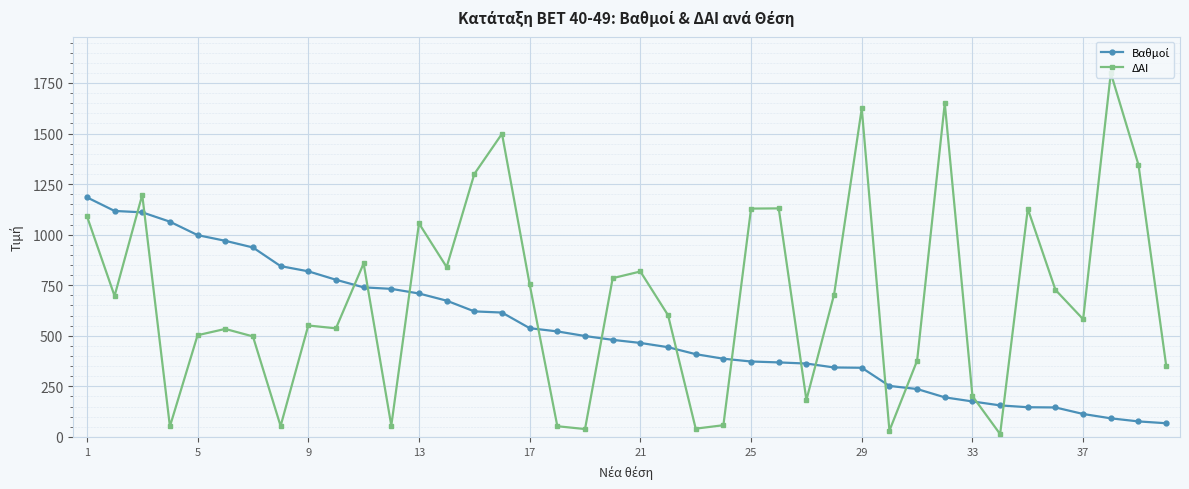

Which series has the largest range (max minus min)?

ΔΑΙ